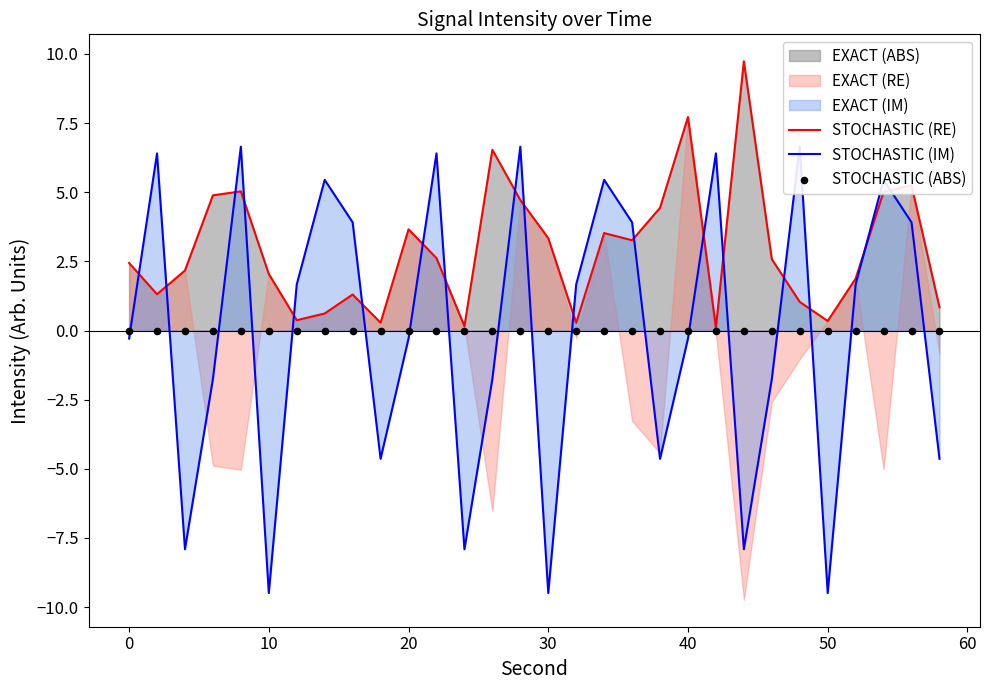

At how many categories does at least one series exceed -9?

30